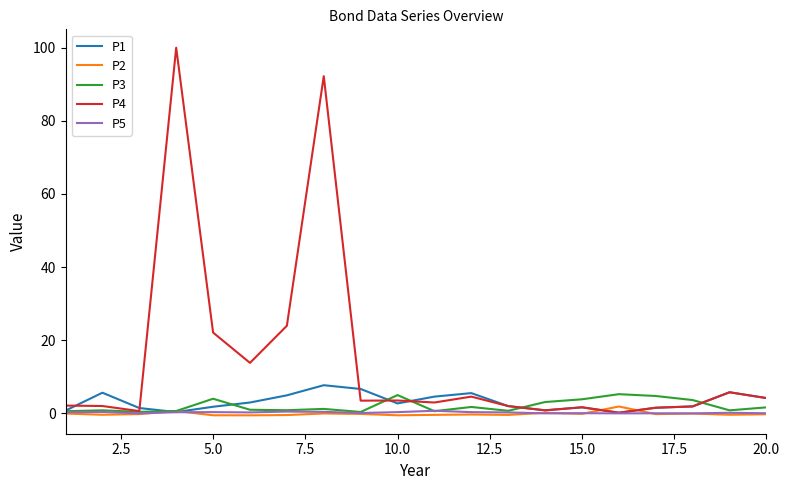

What are all the series names shown in the legend?

P1, P2, P3, P4, P5